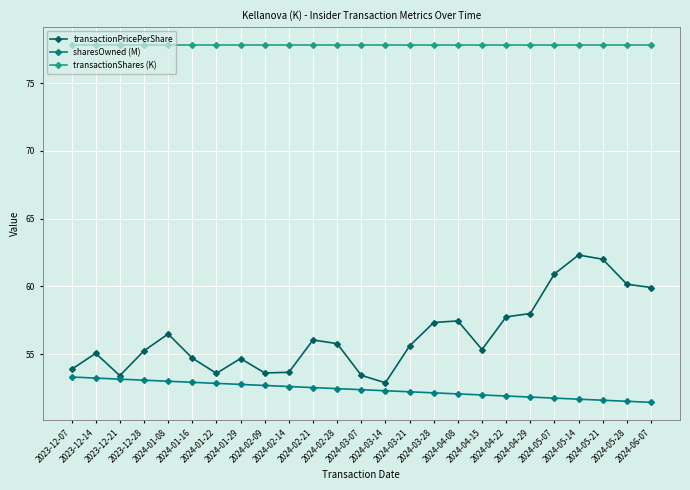

Where is the first local minimum for transactionPricePerShare?

2023-12-21